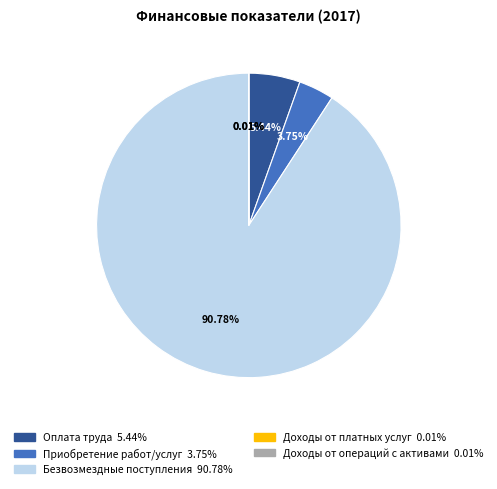

Approximately how many times larger is the value at Безвозмездные поступления compared to Оплата труда?

16.7